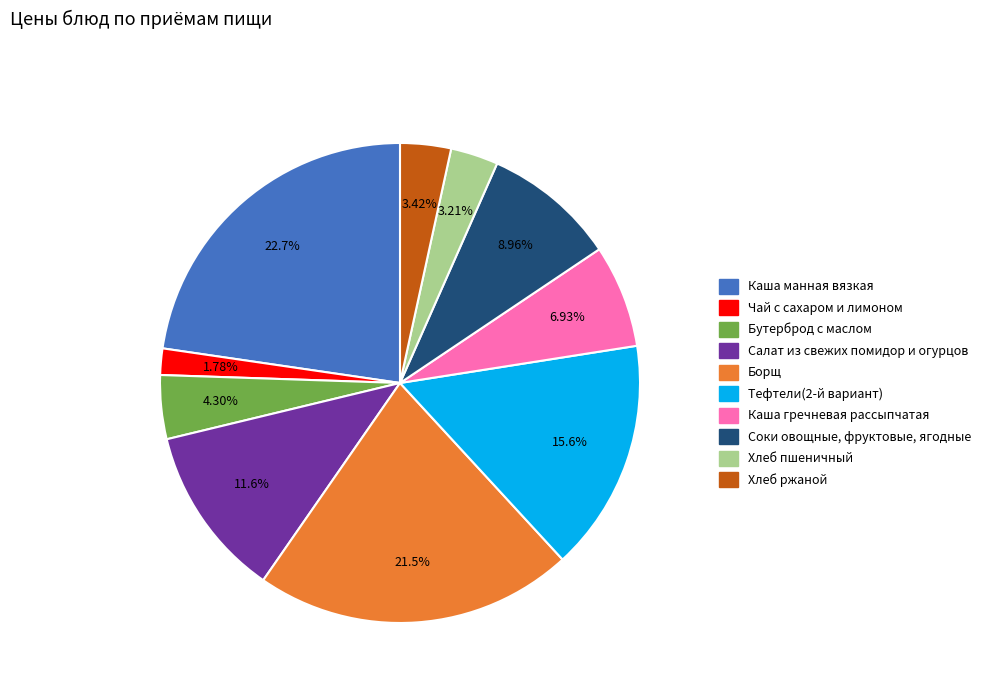

What is the total percentage of Соки овощные, фруктовые, ягодные and Хлеб пшеничный?

12.2%